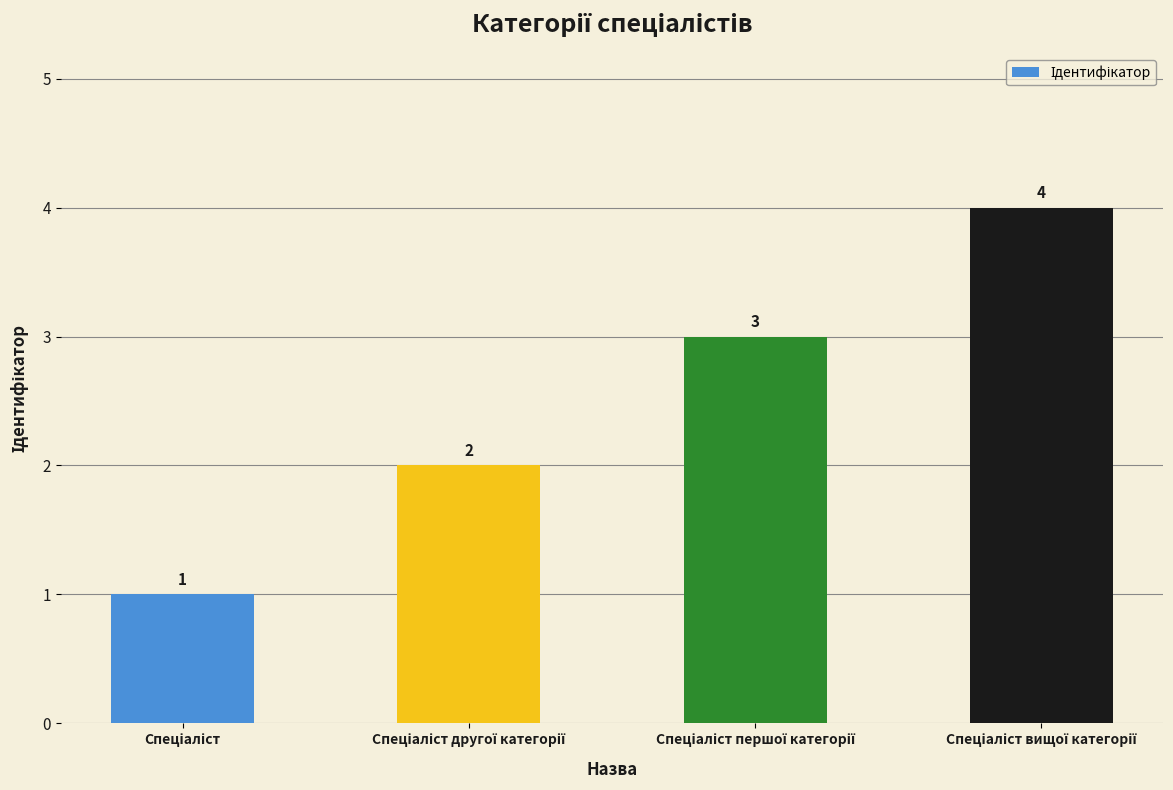

What is the value of the 1st bar from the left?

1